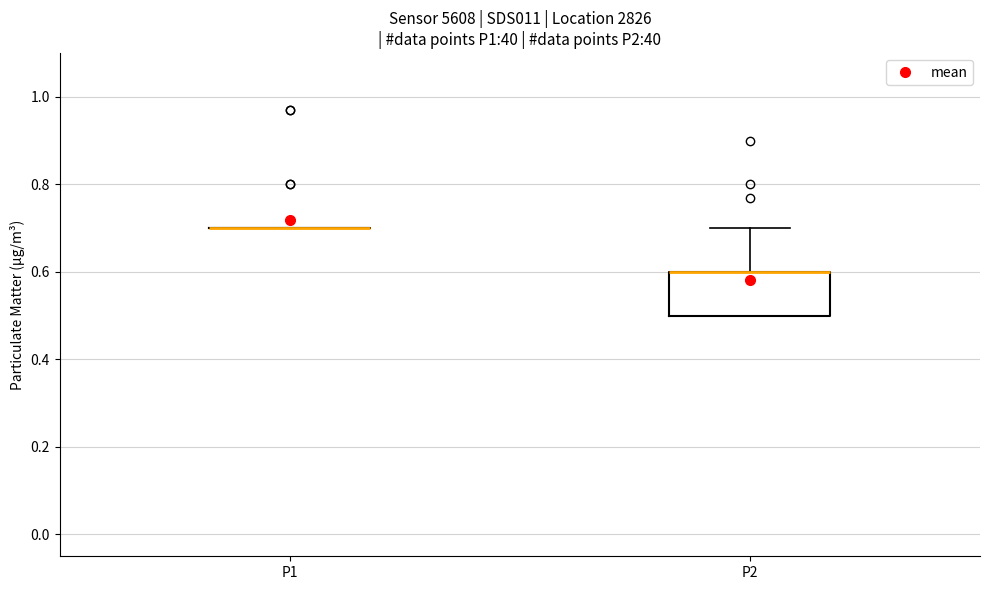

Where does the upper whisker of the box for P2 end on the y-axis? The values are not printed on the chart, so give them approximately, as read against the axis.

0.7